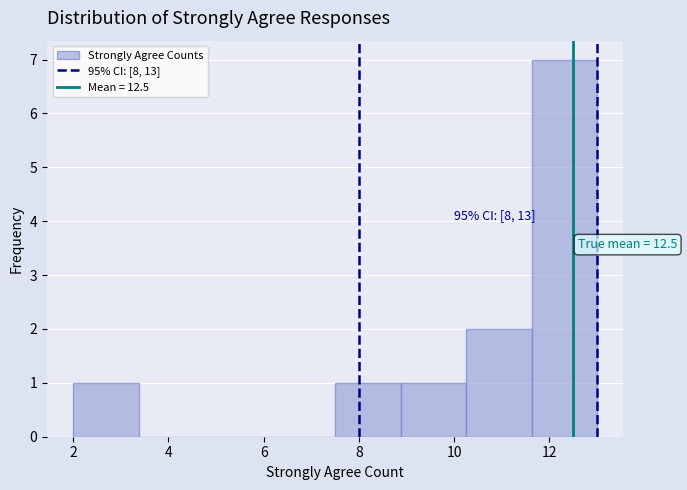

Which range on the x-axis has the tallest bar?

11.6 to 13.0